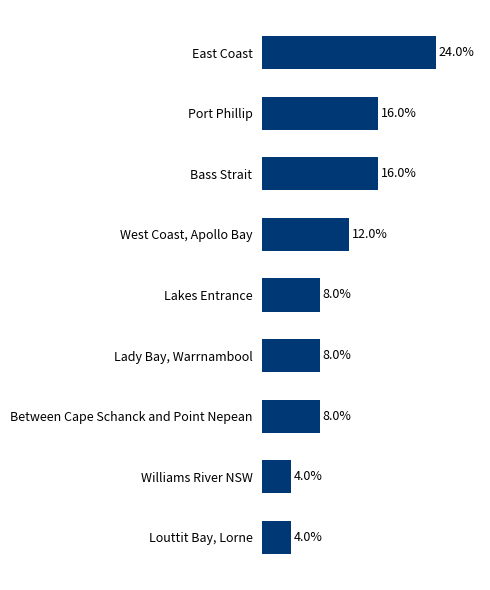

Between Bass Strait and Williams River NSW, which is larger?

Bass Strait